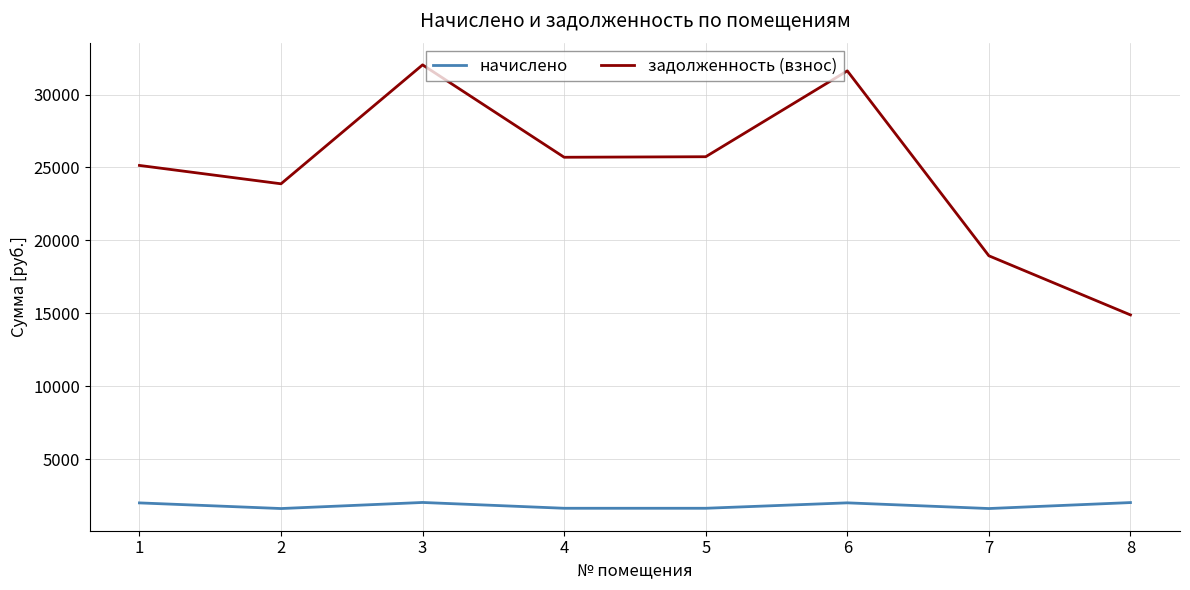

What is the spread (max minus min) of values at 8?

12871.4